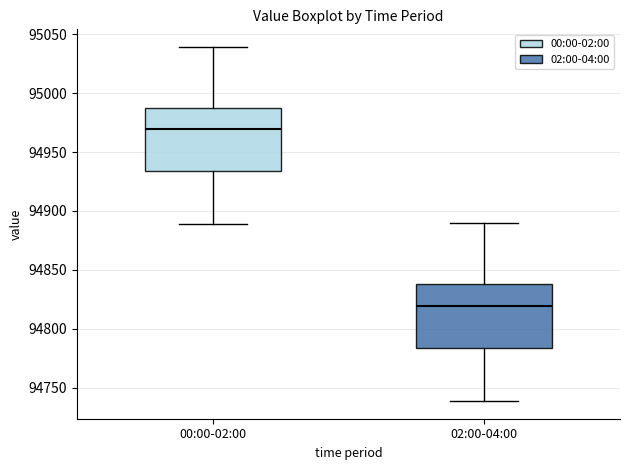

Which box has the highest median line?

00:00-02:00